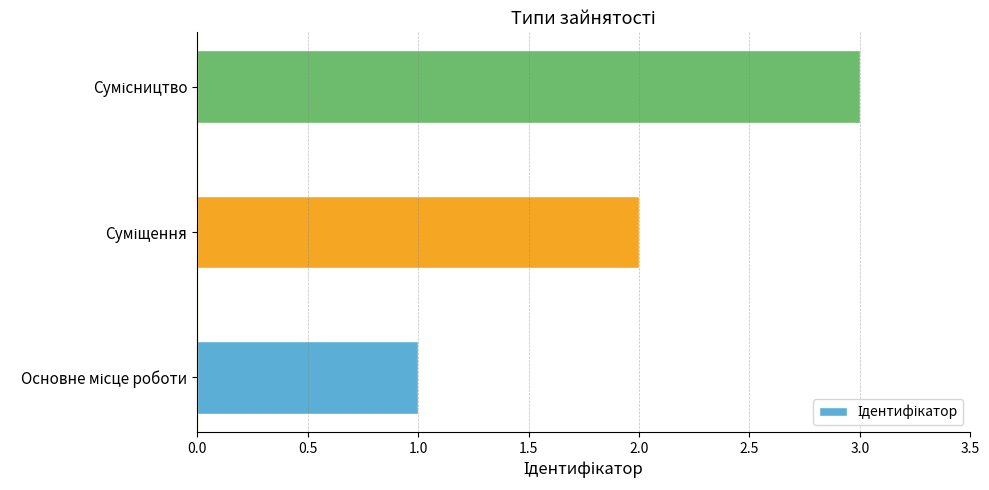

What is the sum of all values?

6